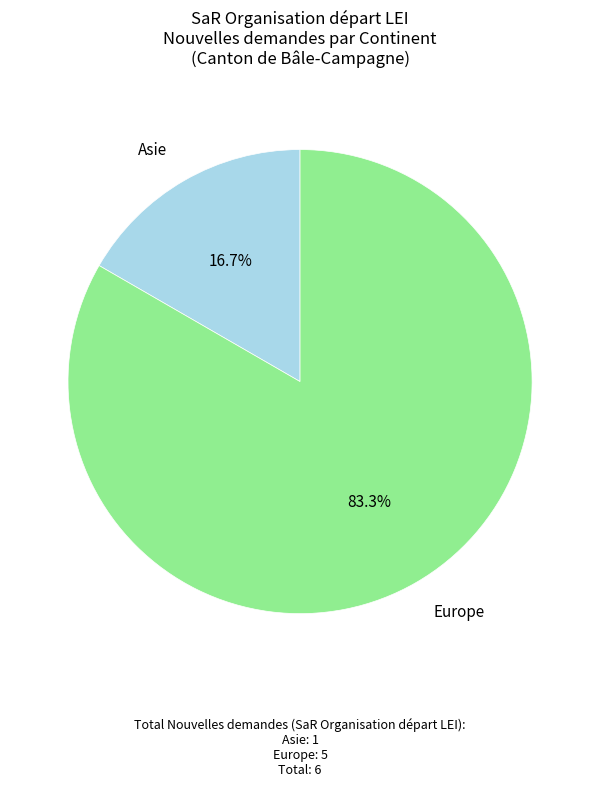

Is there any slice that represents more than half of the pie?

Yes